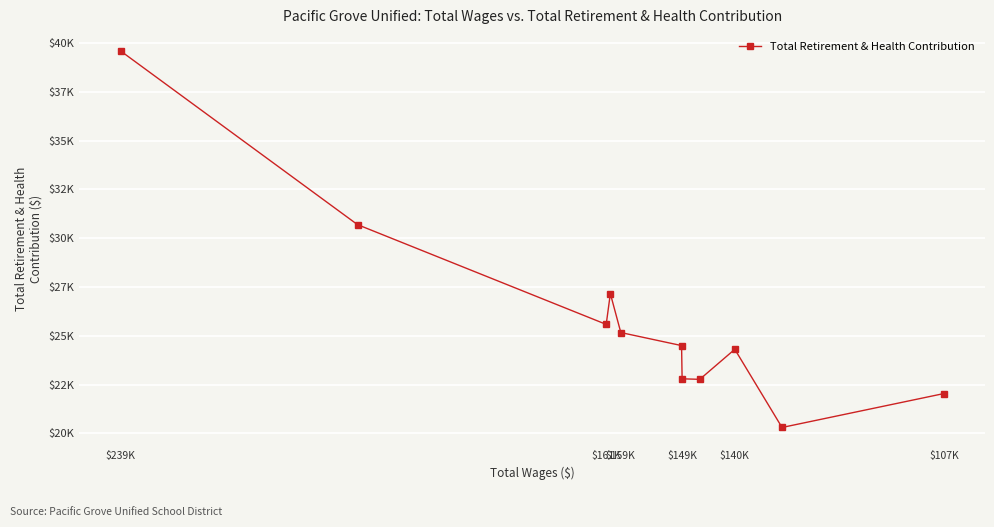

At which label does the data first exceed 24500?

$239K